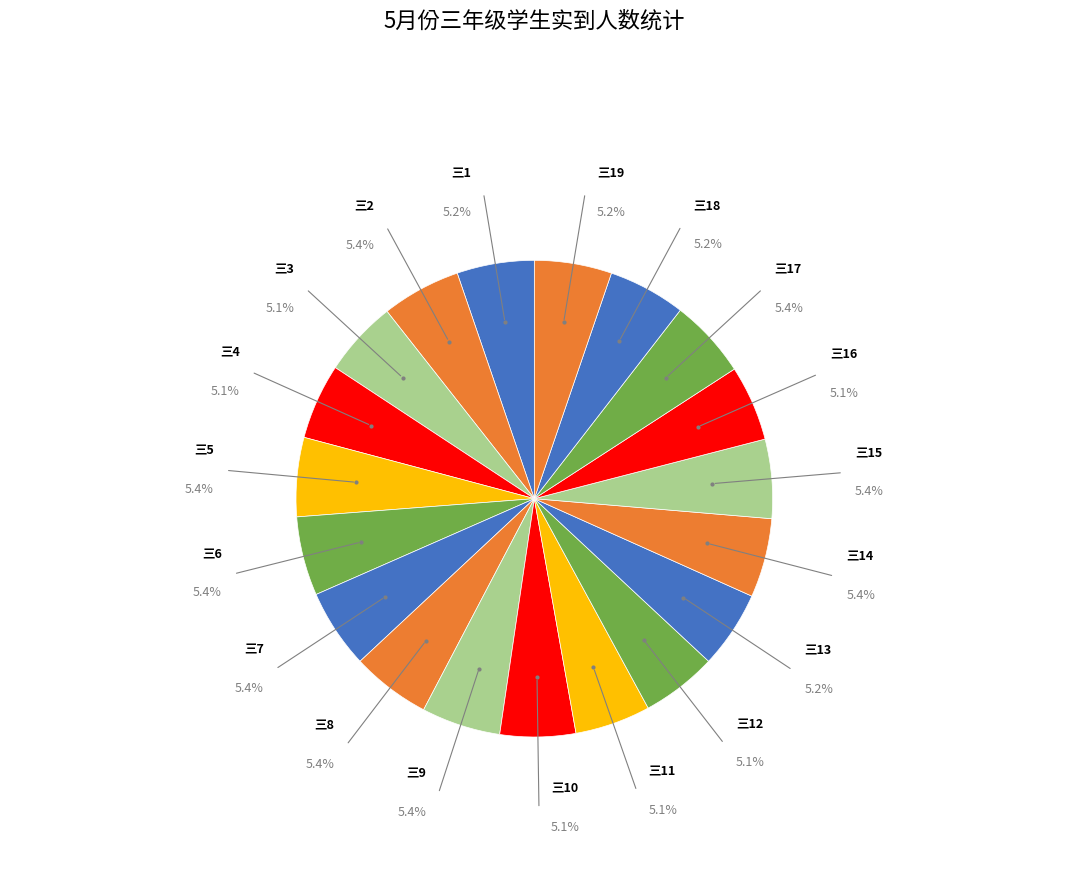

Count the number of slices in the pie.

19